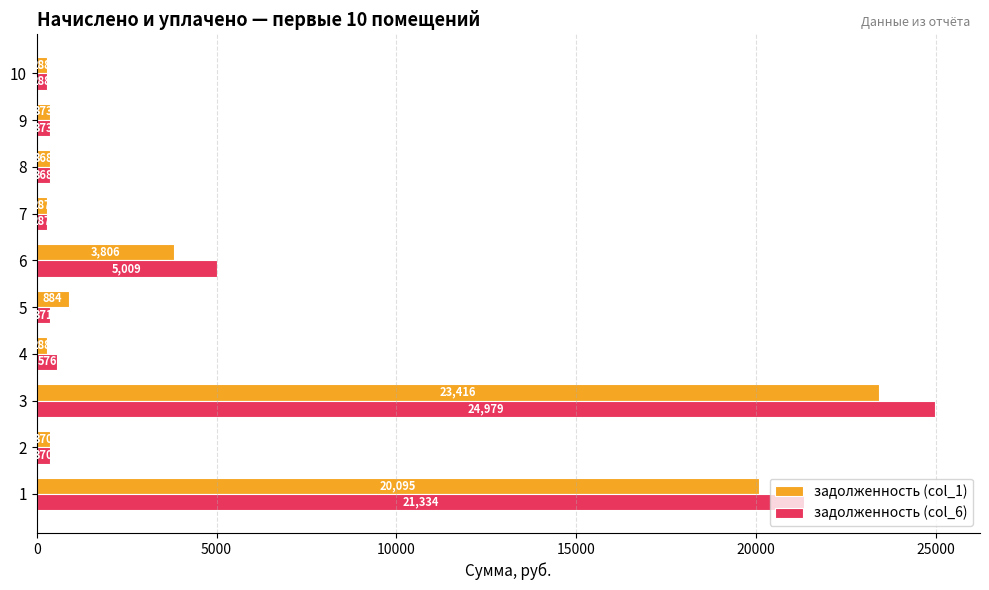

Which series has the largest range (max minus min)?

задолженность (col_6)